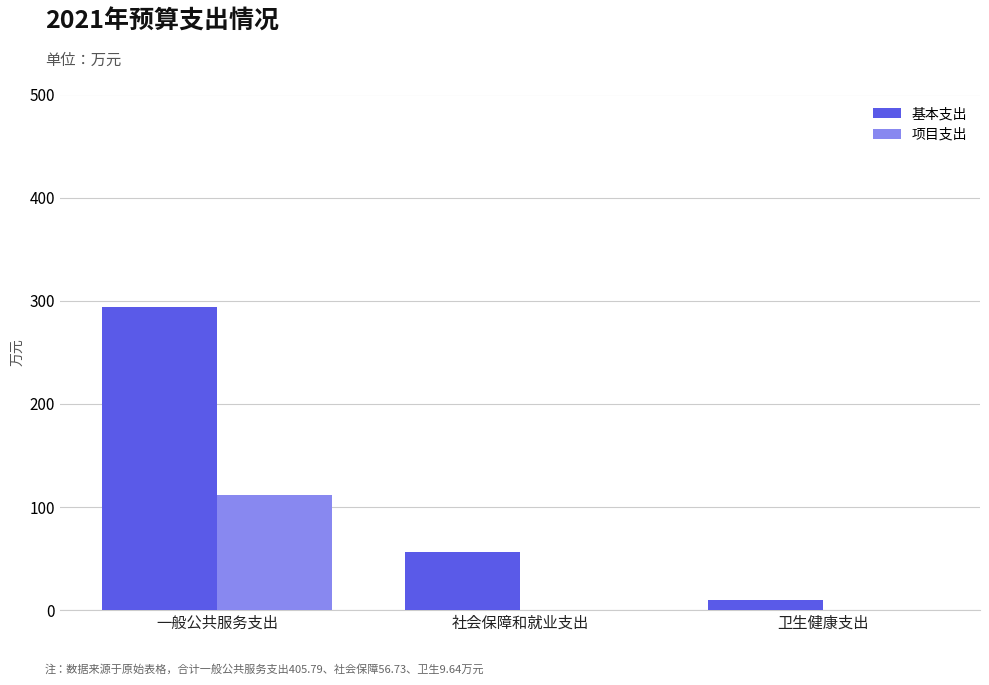

Reading left to right, list all the values displayed in this chart.

基本支出: 一般公共服务支出=293.8	社会保障和就业支出=56.7	卫生健康支出=9.6
项目支出: 一般公共服务支出=112.0	社会保障和就业支出=0.0	卫生健康支出=0.0